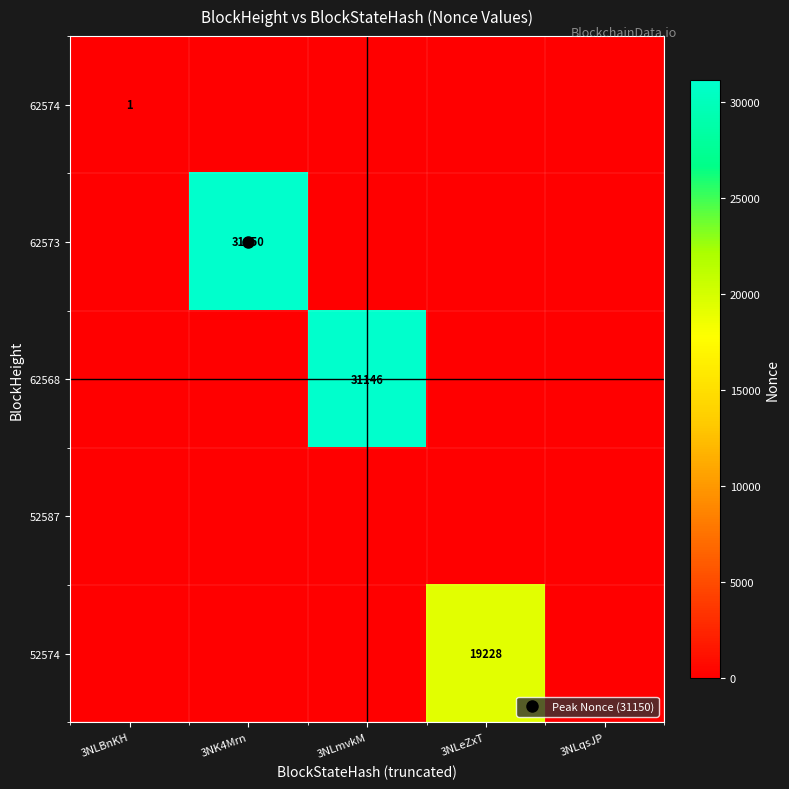

What is the total value across all series at 3NK4Mrn?

31150